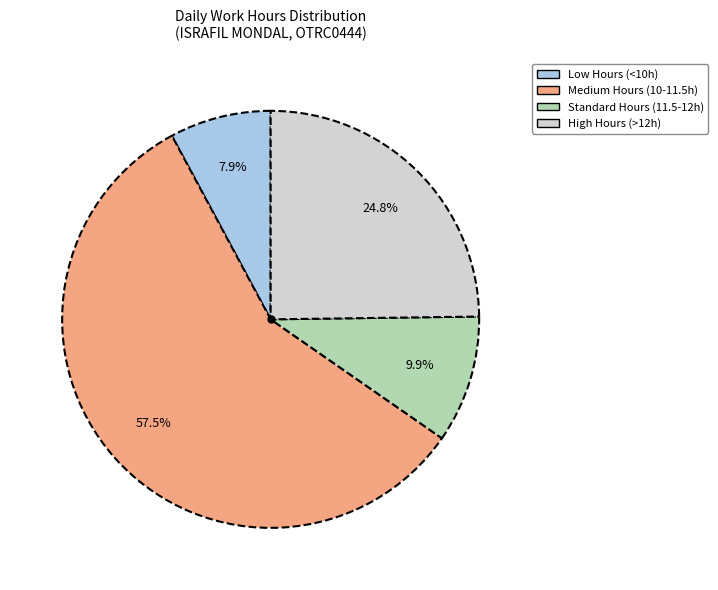

Does any single category account for the majority?

Yes